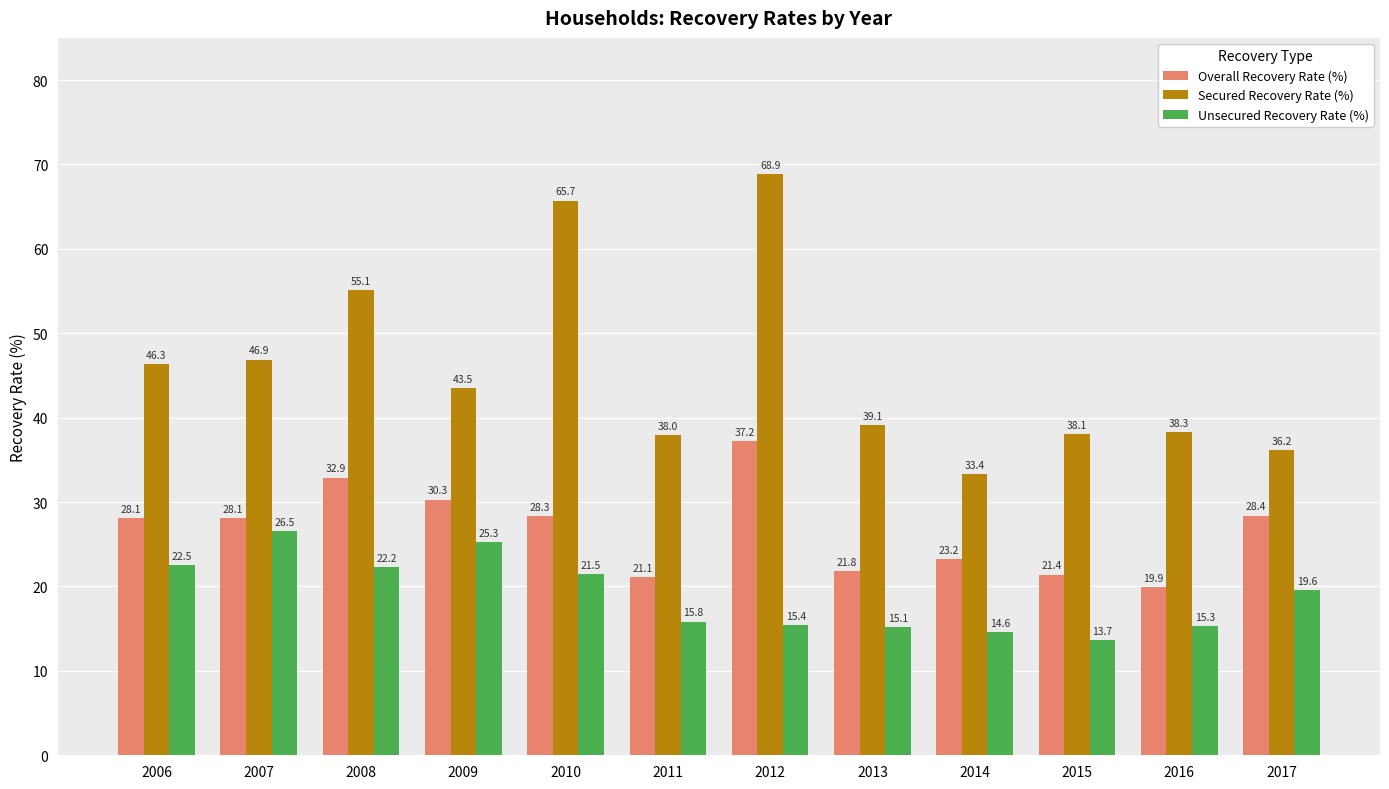

What is the smallest value displayed?

13.7